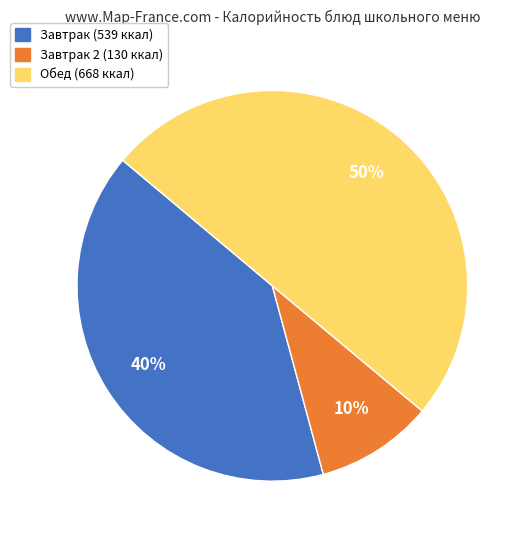

To the nearest percent, what is the difference between the largest and smallest slice percentages?

40%